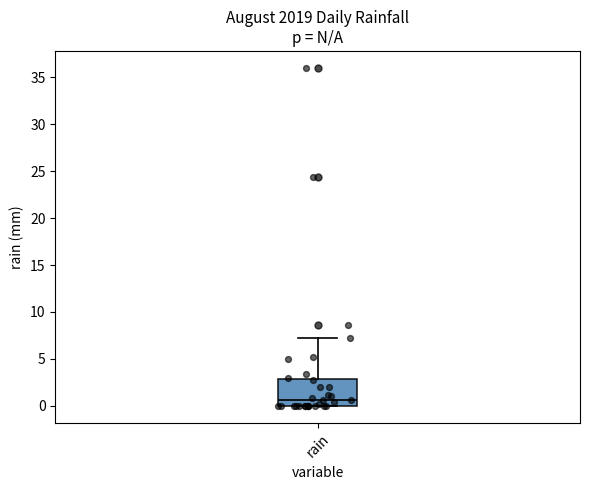

Transcribe this box plot: give where the median line is, the range the box spans, and where the two whiskers end, as read against the y-axis. The values are not printed on the chart, so give them approximately, as read against the axis.

median 0.5, box 0.0 to 3.0, whiskers 0.0 to 7.0